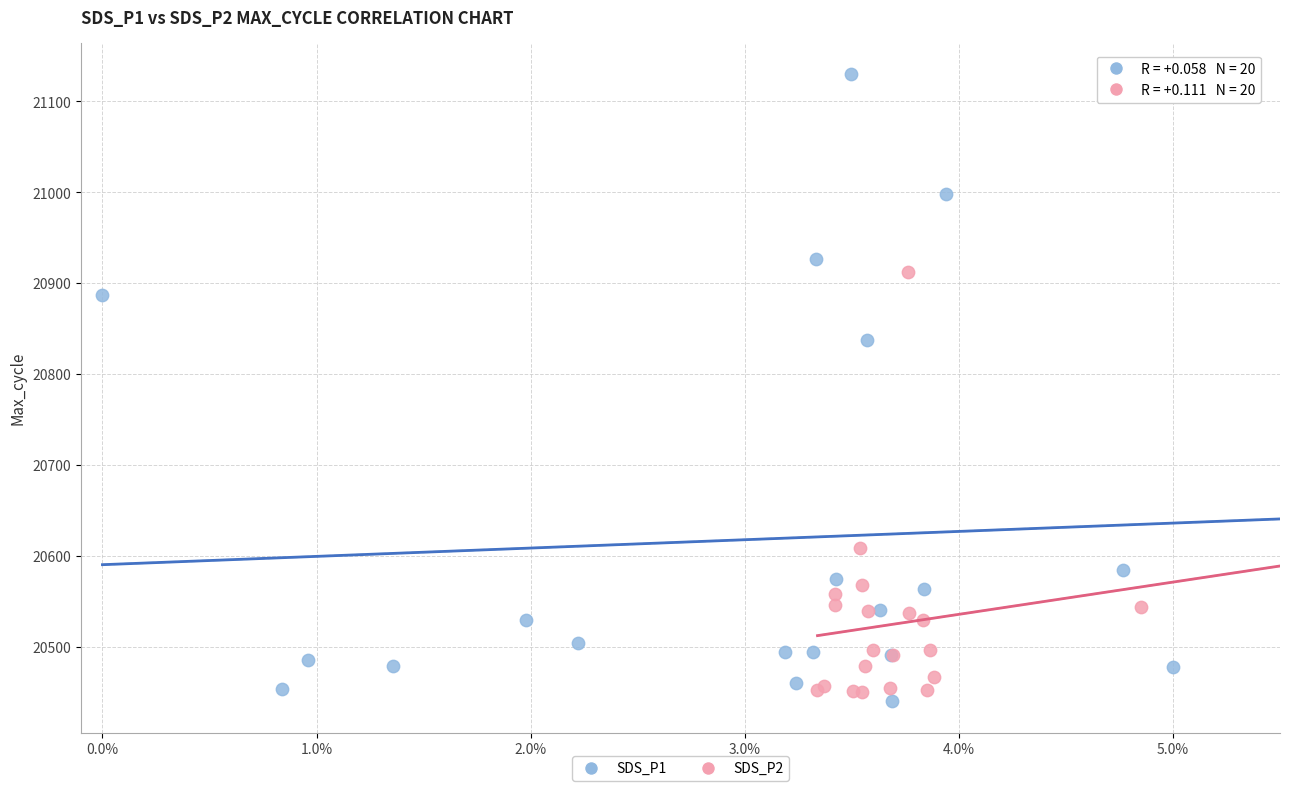

Which series contains the highest Y value?

SDS_P1